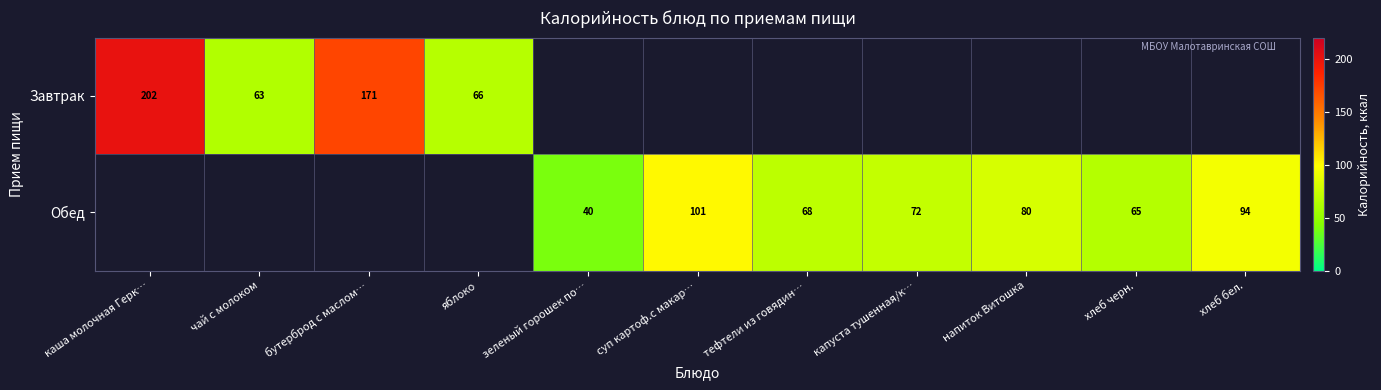

The Обед series shows 65.0 at хлеб черн.. True or false?

True